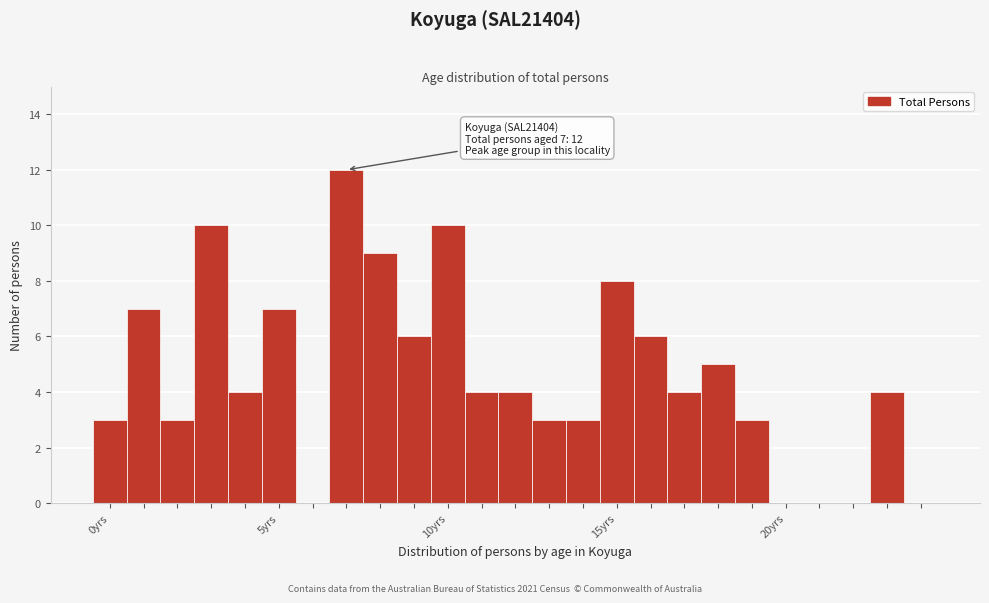

Read against the x-axis, roughly where is the centre of the tallest bar?

7.0